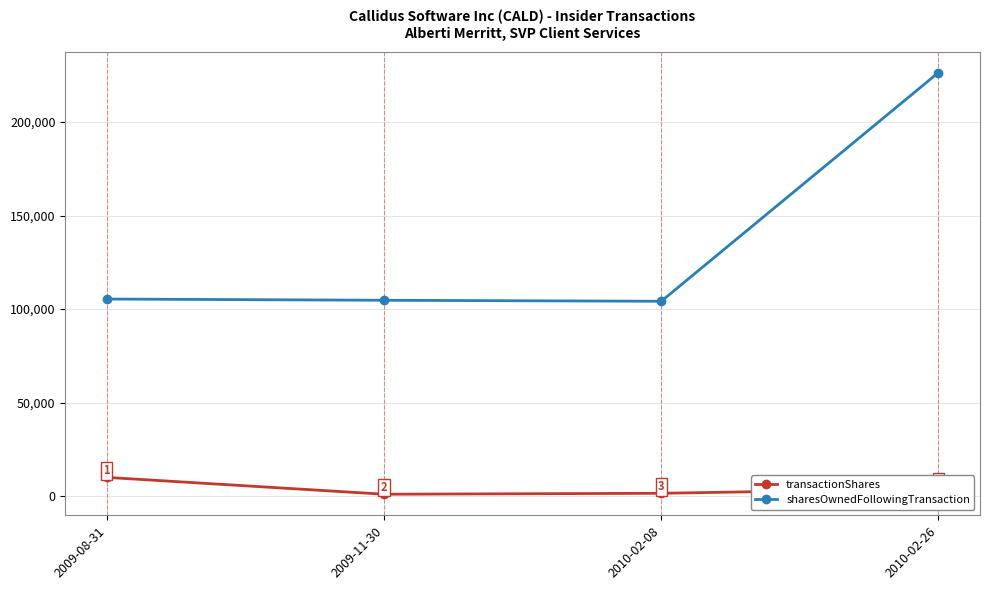

In transactionShares, how many points are lower than both neighbors (excluding endpoints)?

1